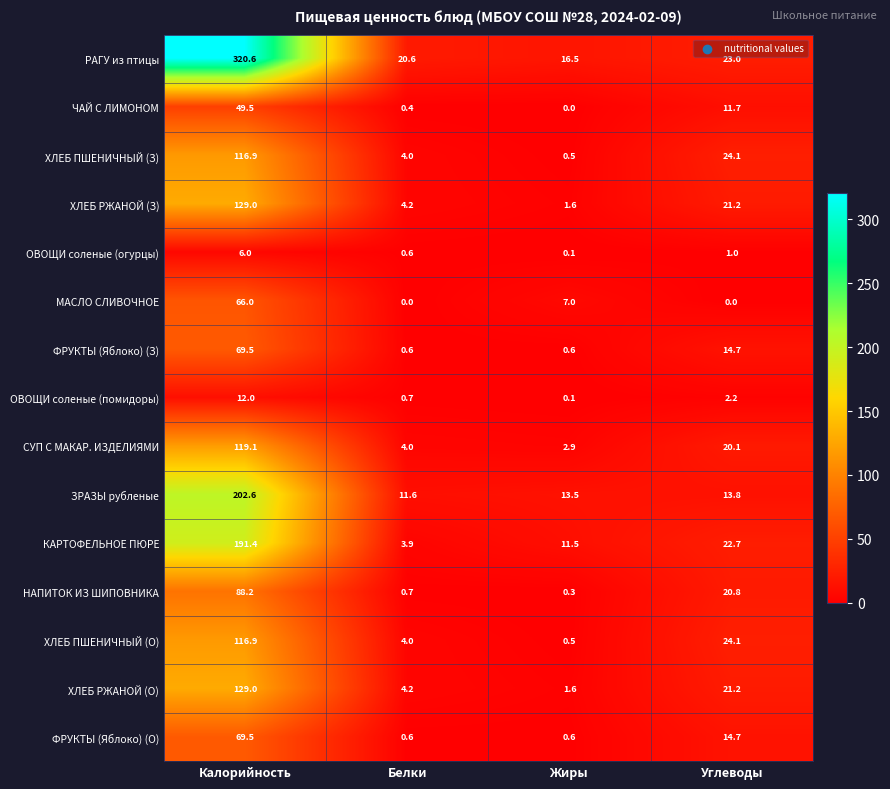

What is the difference between the maximum and minimum values in the МАСЛО СЛИВОЧНОЕ series?

66.0